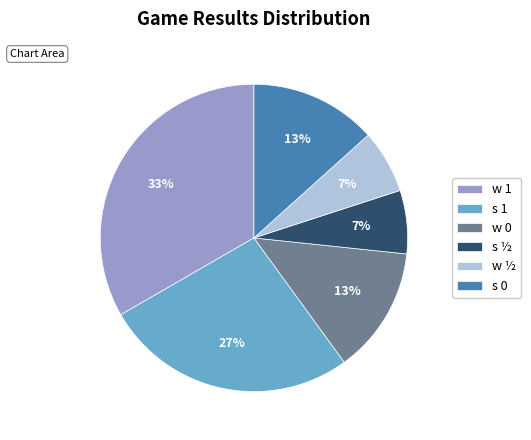

Between s 0 and s ½, which is larger?

s 0